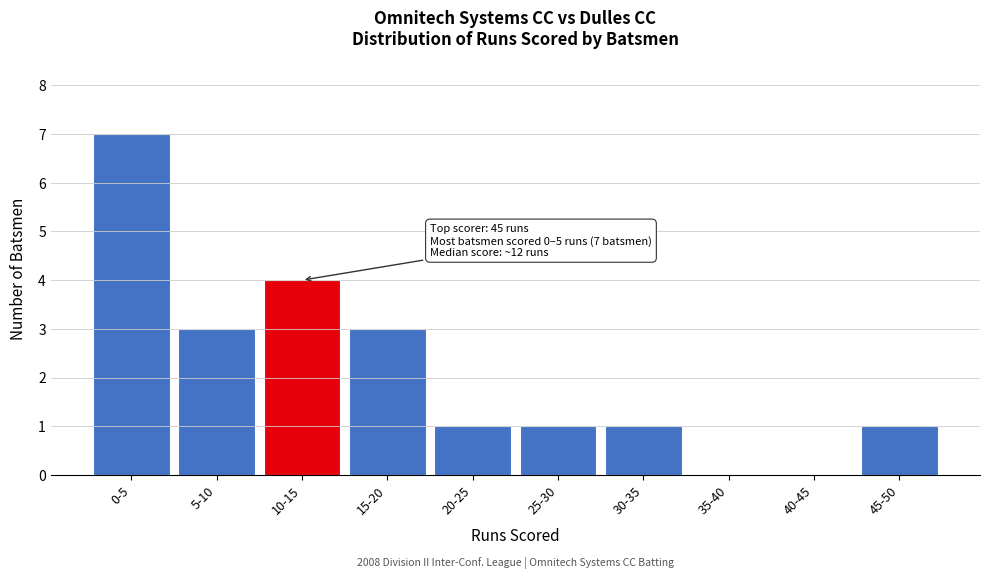

Reading left to right, list all the values displayed in this chart.

0-5=7	5-10=3	10-15=4	15-20=3	20-25=1	25-30=1	30-35=1	35-40=0	40-45=0	45-50=1